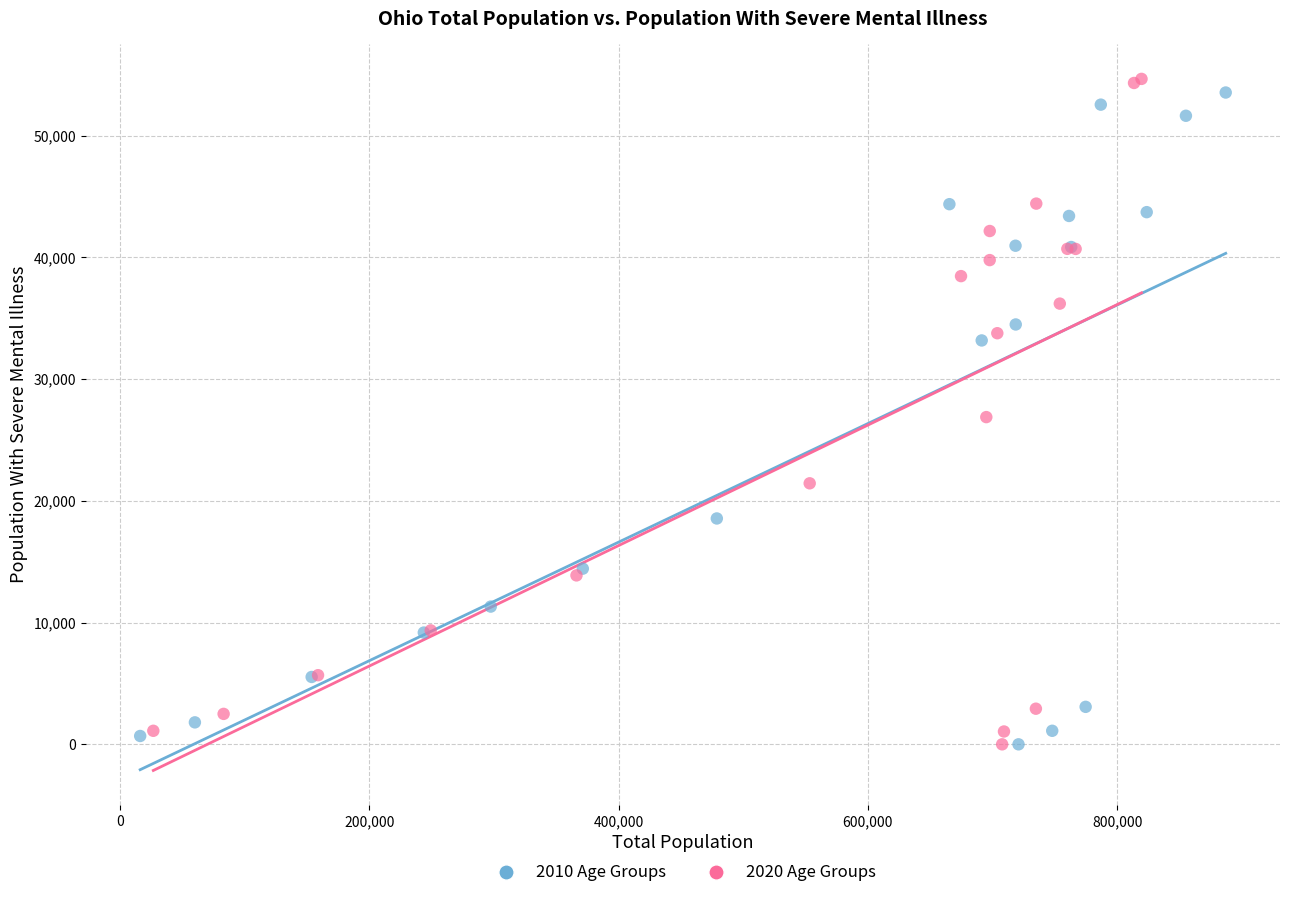

Which series has the widest spread of Y values?

2020 Age Groups